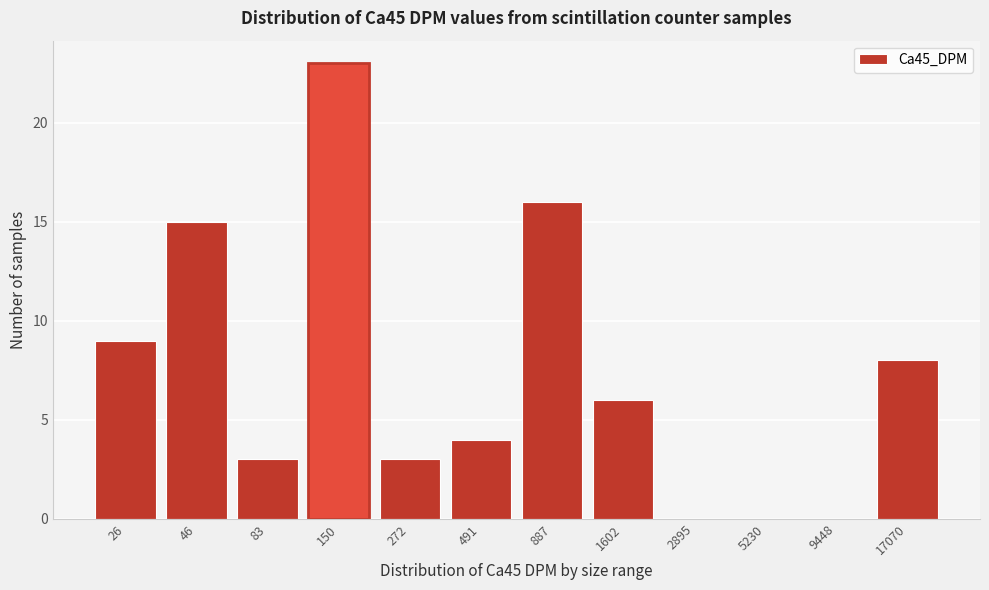

Reading right to left, what are all the values shown in this chart?

17070=8	9448=0	5230=0	2895=0	1602=6	887=16	491=4	272=3	150=23	83=3	46=15	26=9